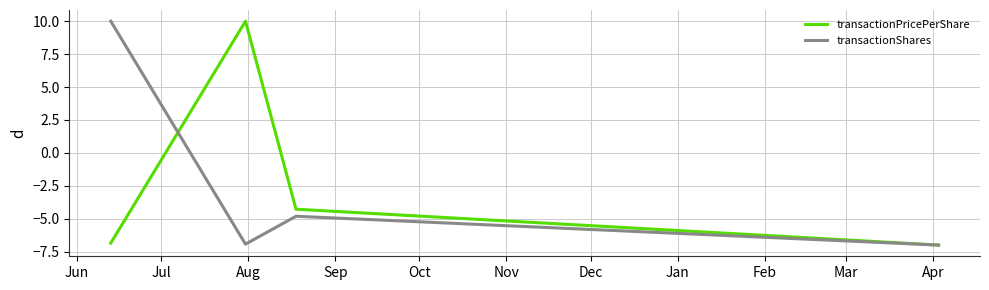

True or false: transactionShares has more than 2 interior local peaks.

False